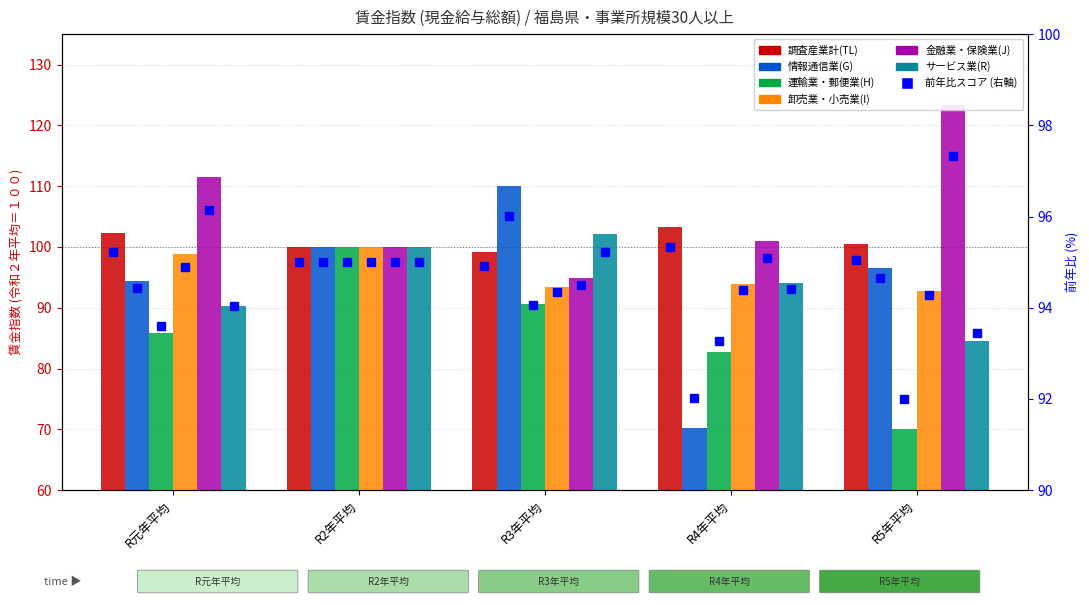

How many values in the 金融業・保険業(J) series are below 100?

1